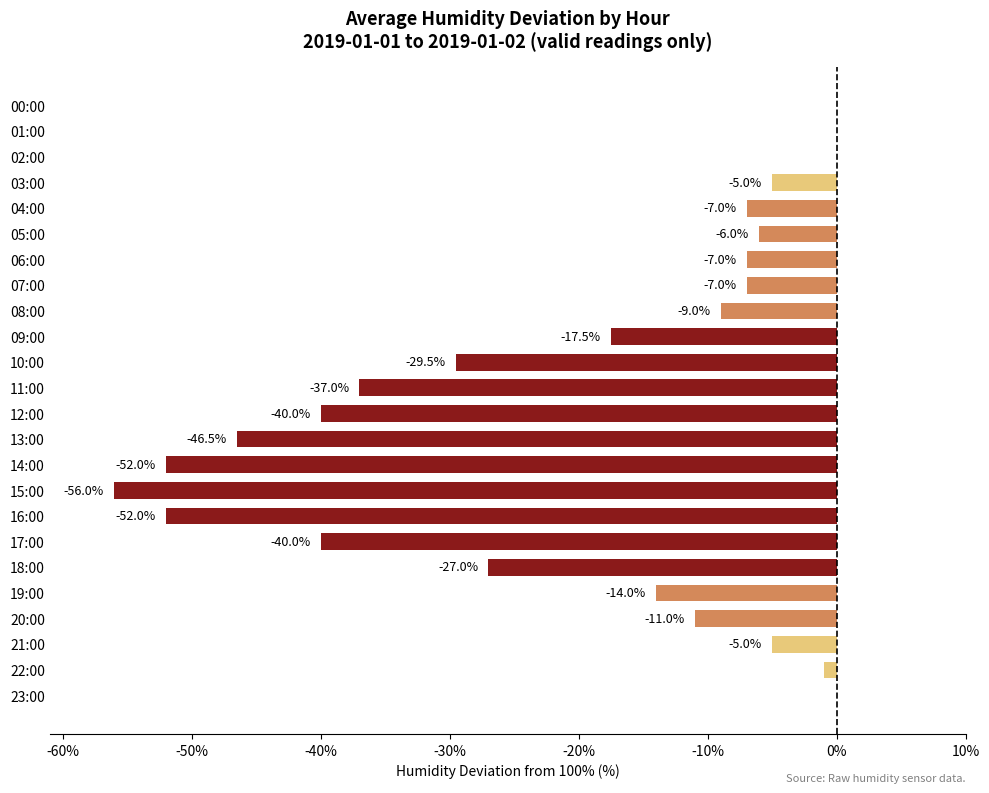

Read the value at 06:00.

-7.0